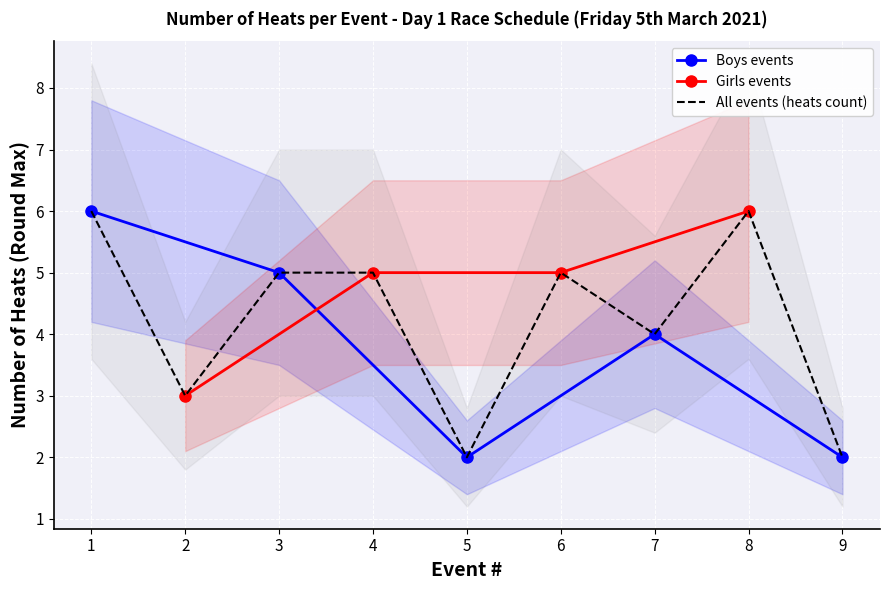

What is the value of the Boys N18 double sculls point at the 5th from the left?

2